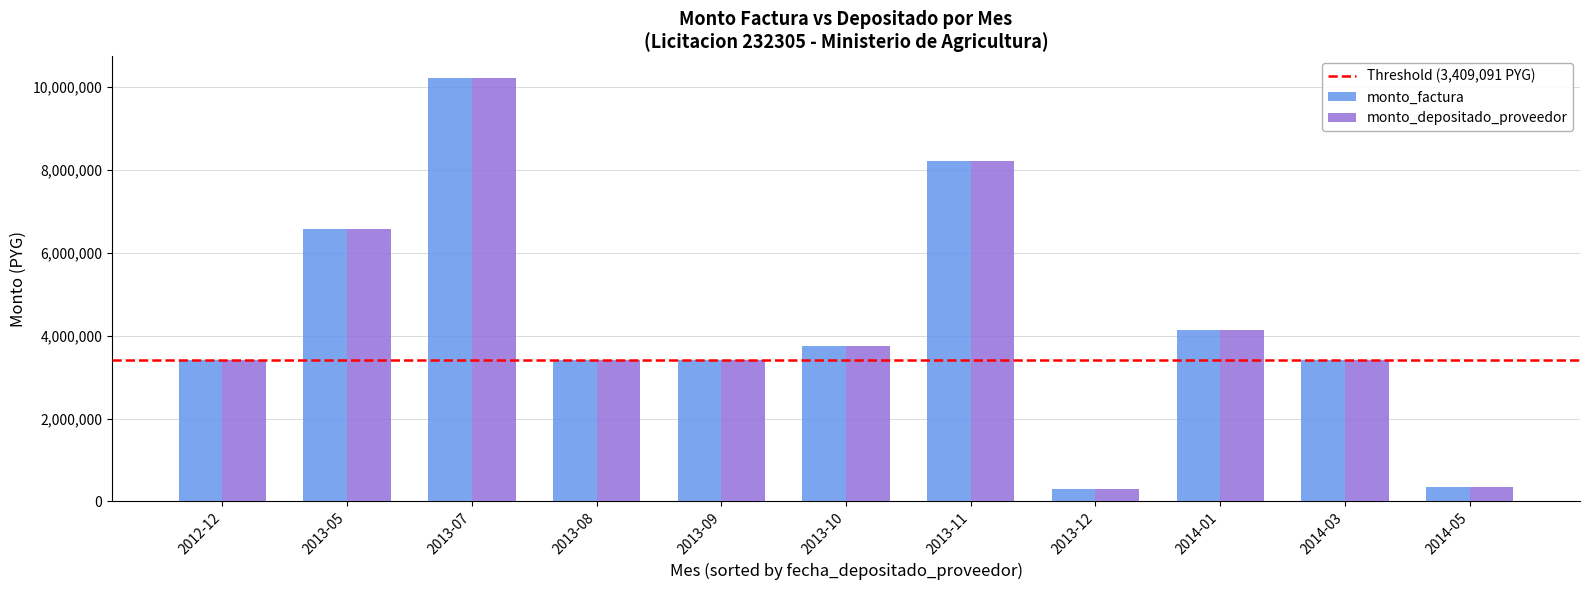

What is the total value across all series at 2013-07?

20454546